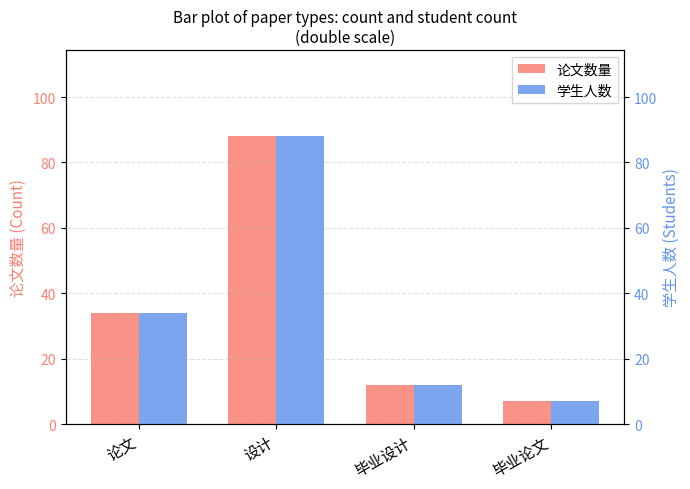

Which series changed the most between 毕业设计 and 毕业论文?

论文数量